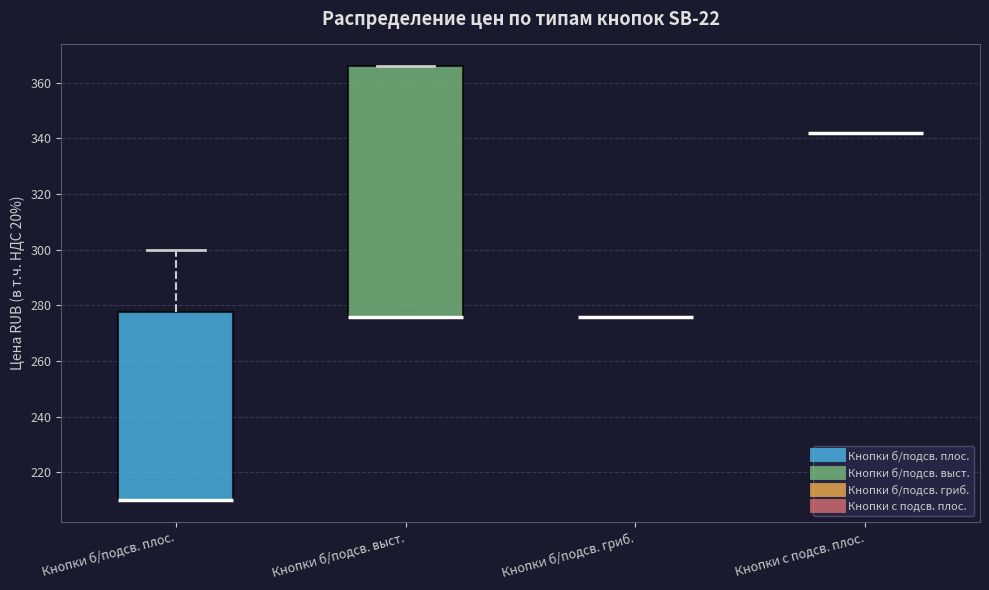

Reading left to right, read every box against the y-axis: the position of its median line, the range the box covers, and the ends of its whiskers. The values are not printed on the chart, so give them approximately, as read against the axis.

Кнопки б/подсв. плос.: median 210 (drawn on the box's lower edge), box 210 to 278, whiskers 210 to 300
Кнопки б/подсв. выст.: median 276 (drawn on the box's lower edge), box 276 to 366, whiskers 276 to 366
Кнопки б/подсв. гриб.: box collapsed to a line at 276, whiskers 276 to 276
Кнопки с подсв. плос.: box collapsed to a line at 342, whiskers 342 to 342